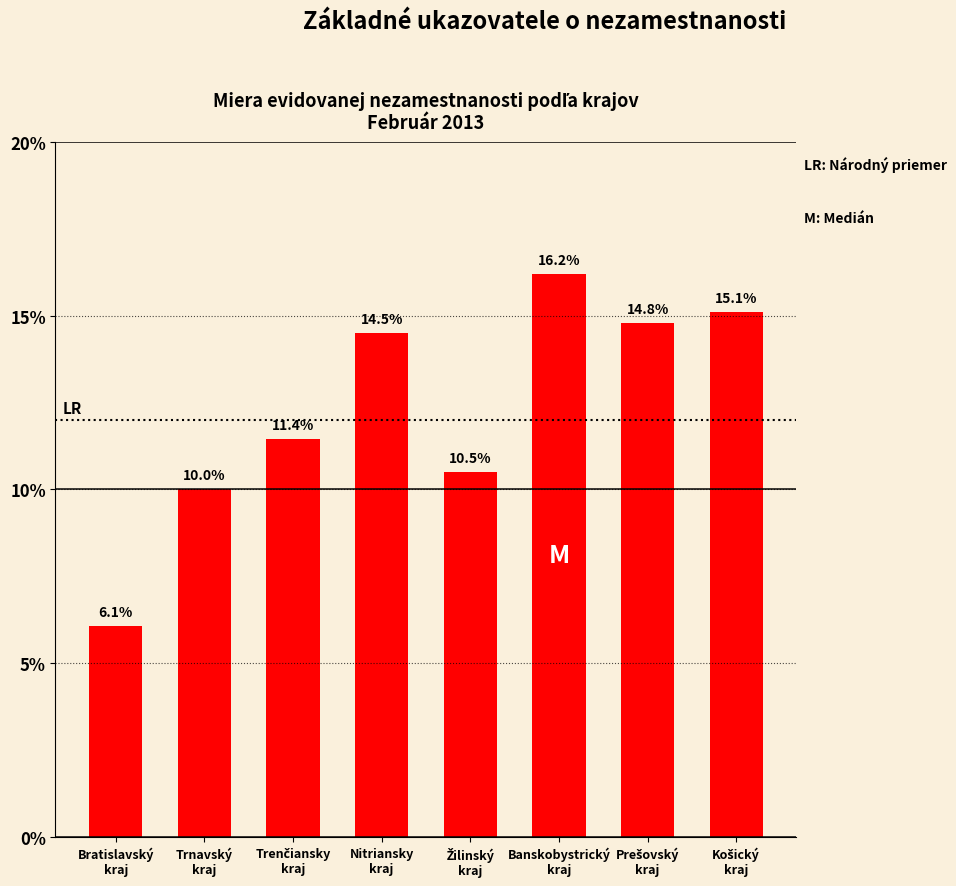

What is the greatest value displayed?

16.2